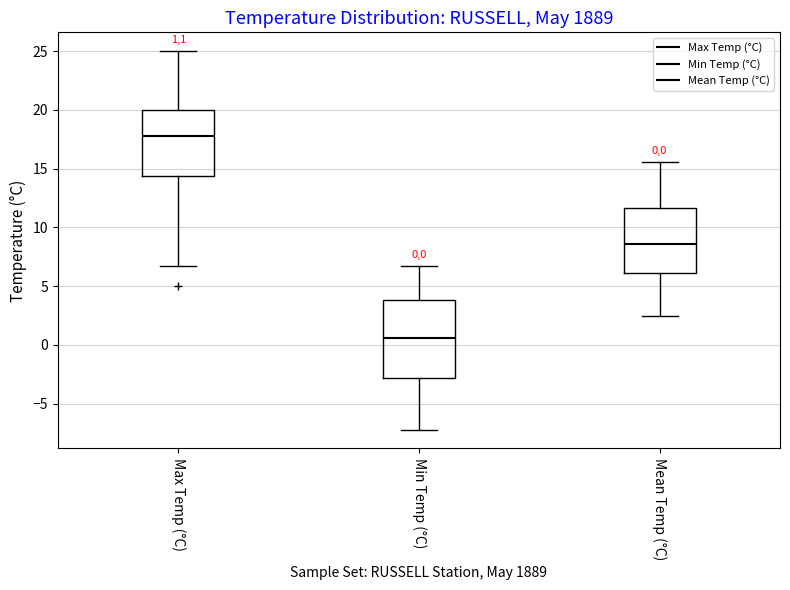

Comparing the boxes themselves (not the whiskers), which one is the tallest?

Min Temp (°C)